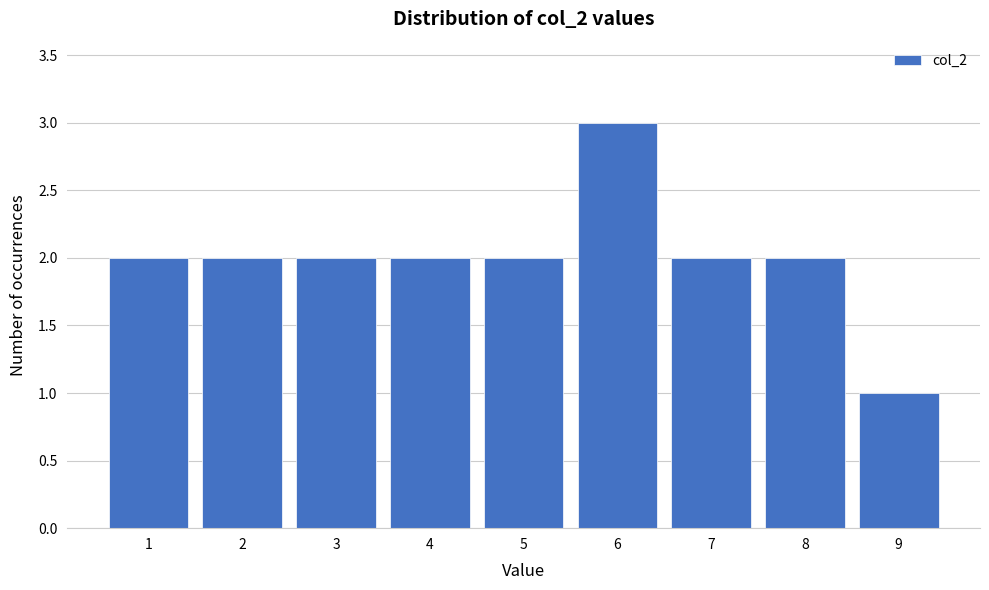

Over which range of the x-axis is the bar tallest?

5.5 to 6.5